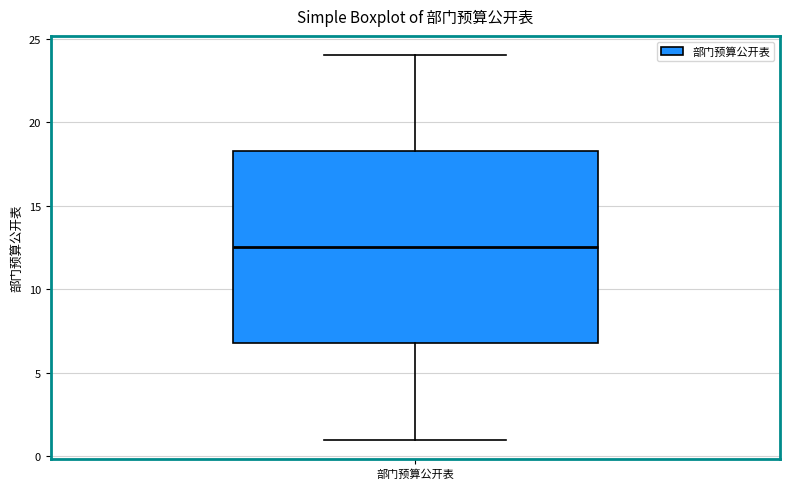

Transcribe this box plot: give where the median line is, the range the box spans, and where the two whiskers end, as read against the y-axis. The values are not printed on the chart, so give them approximately, as read against the axis.

median 12.5, box 7.0 to 18.5, whiskers 1.0 to 24.0